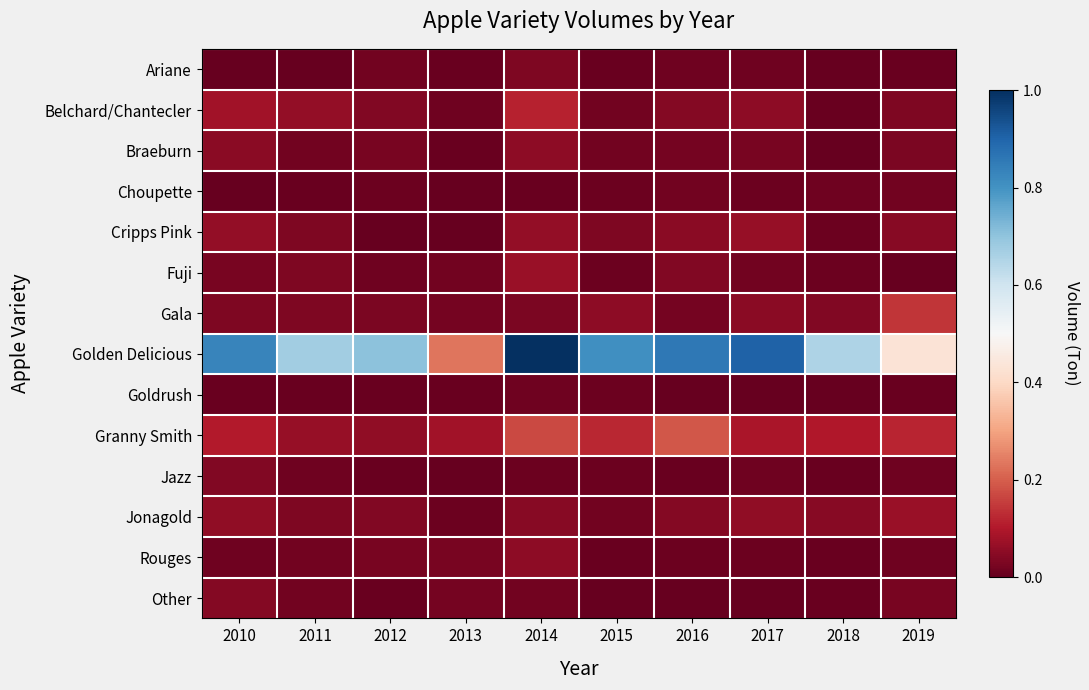

At 2012, list the series in order from largest to smallest.

Golden Delicious, Granny Smith, Belchard/Chantecler, Jonagold, Gala, Braeburn, Rouges, Ariane, Fuji, Choupette, Other, Goldrush, Jazz, Cripps Pink